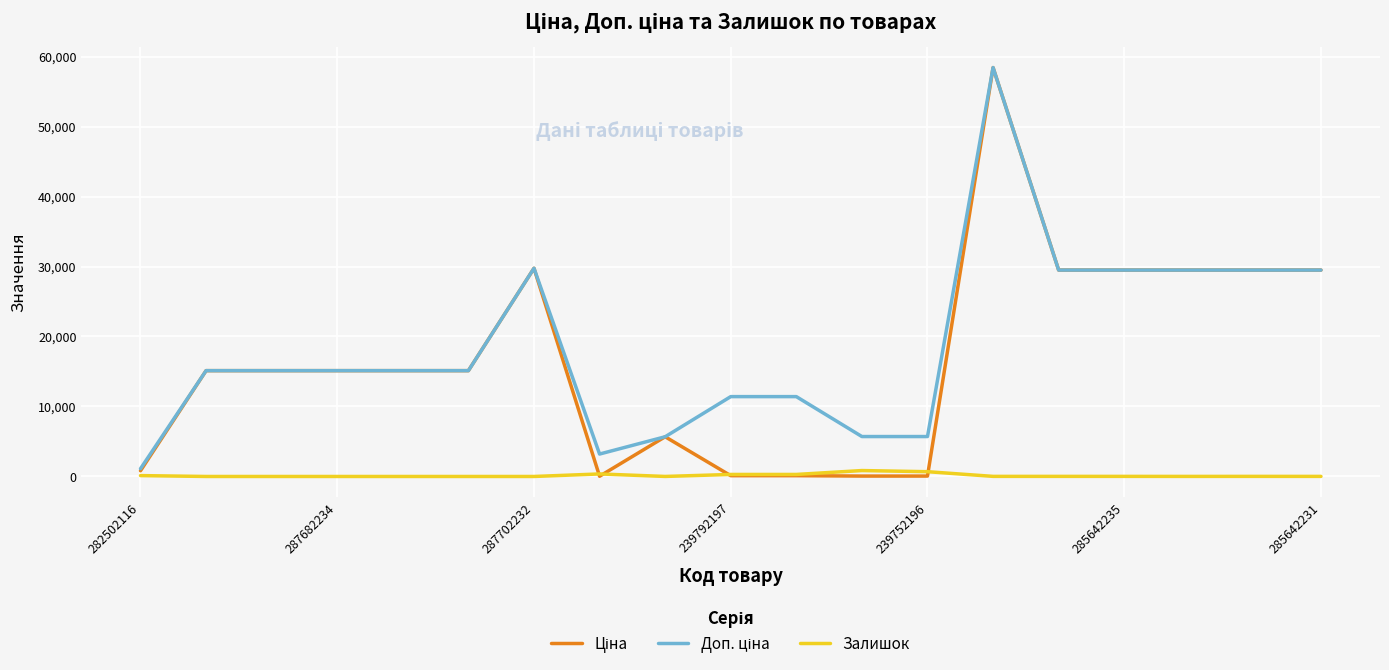

How many interior local valleys does the Ціна series have?

1